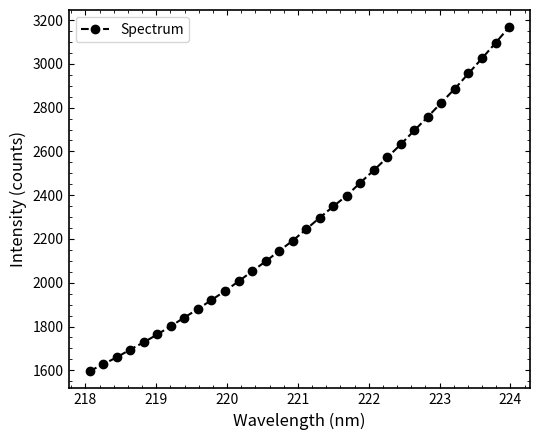

What is the greatest value displayed?

3167.7